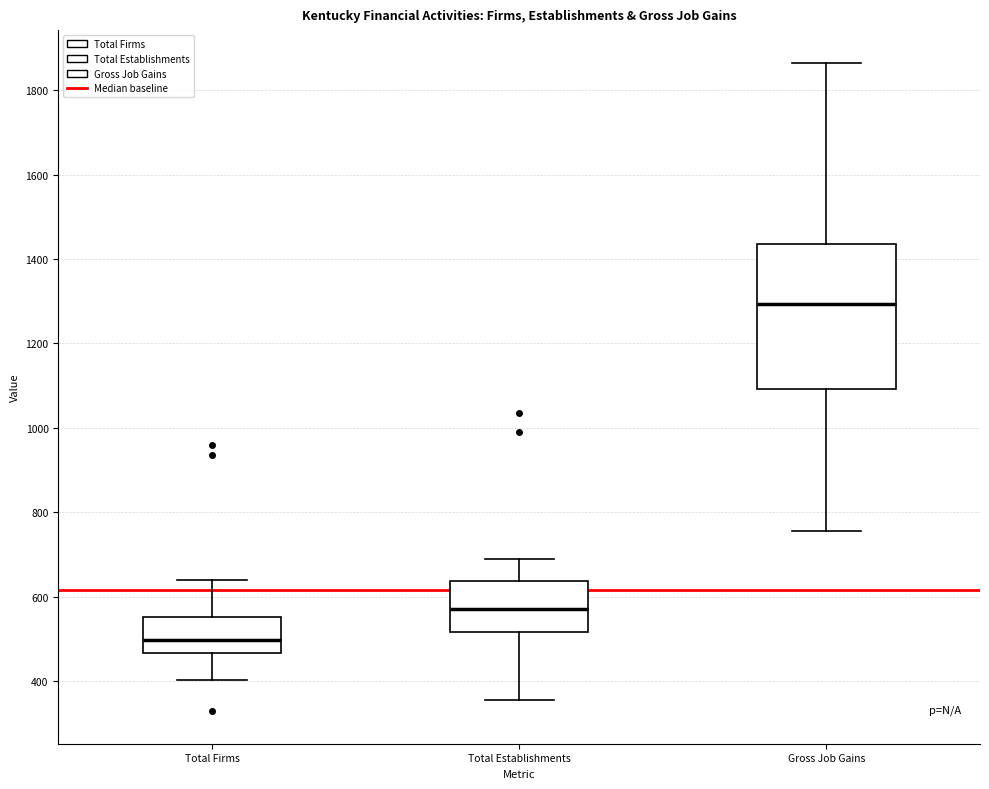

Reading left to right, transcribe this box plot: for each box, give where its median line is, the range the box spans, and where its two whiskers end, as read against the y-axis. The values are not printed on the chart, so give them approximately, as read against the axis.

Total Firms: median 500, box 460 to 560, whiskers 400 to 640
Total Establishments: median 580, box 520 to 640, whiskers 360 to 700
Gross Job Gains: median 1300, box 1100 to 1440, whiskers 760 to 1860